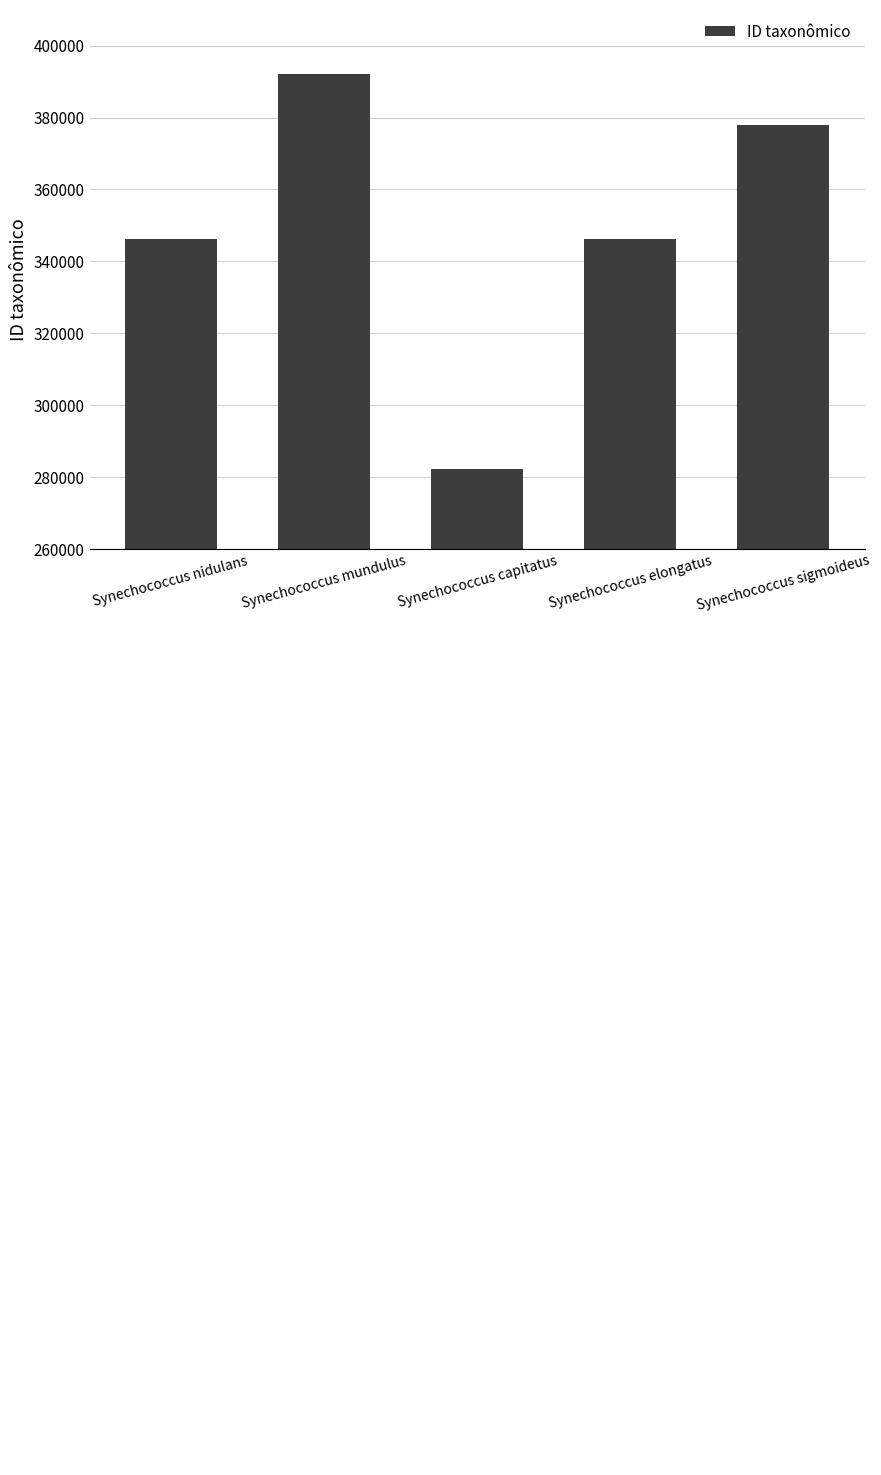

The value at Synechococcus nidulans is 346153. True or false?

True